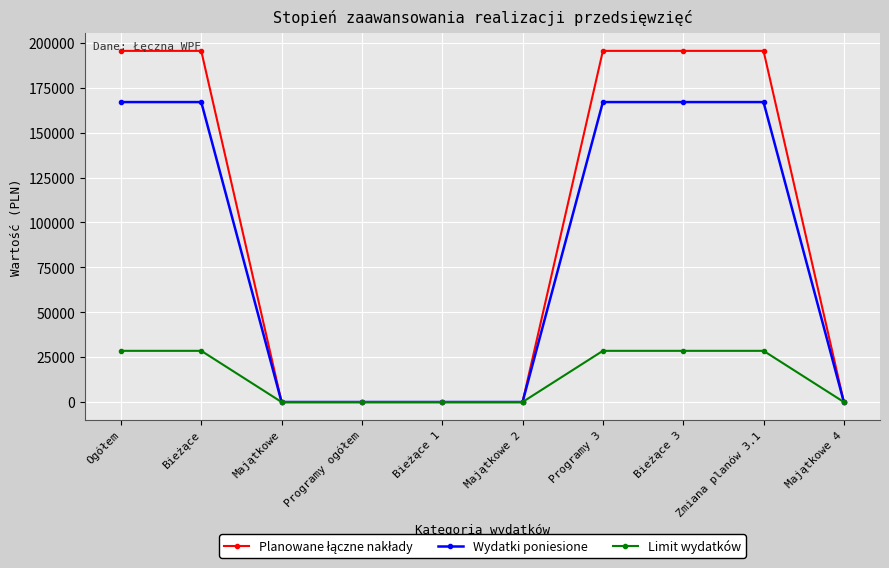

At how many categories does at least one series exceed 153519?

5